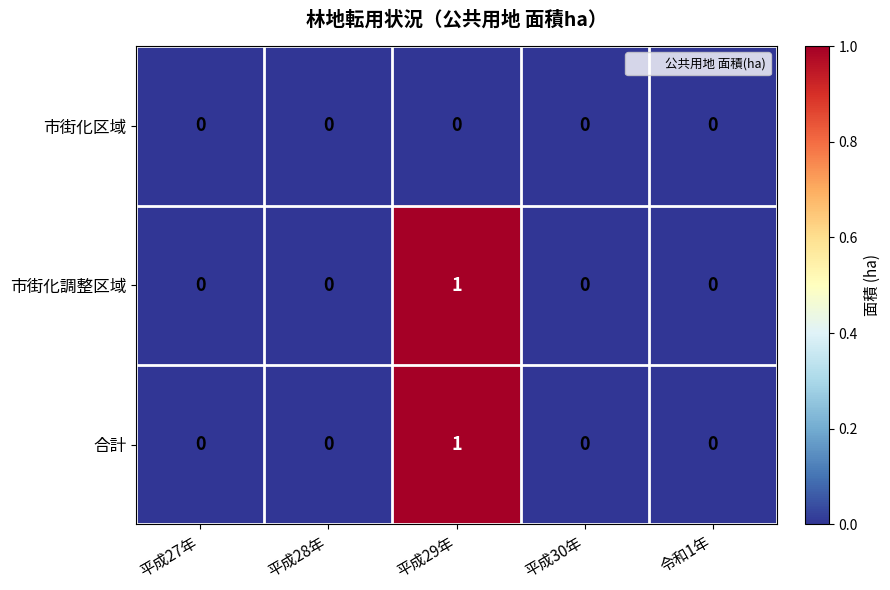

True or false: 市街化調整区域 has a value of 0 at 平成30年.

True